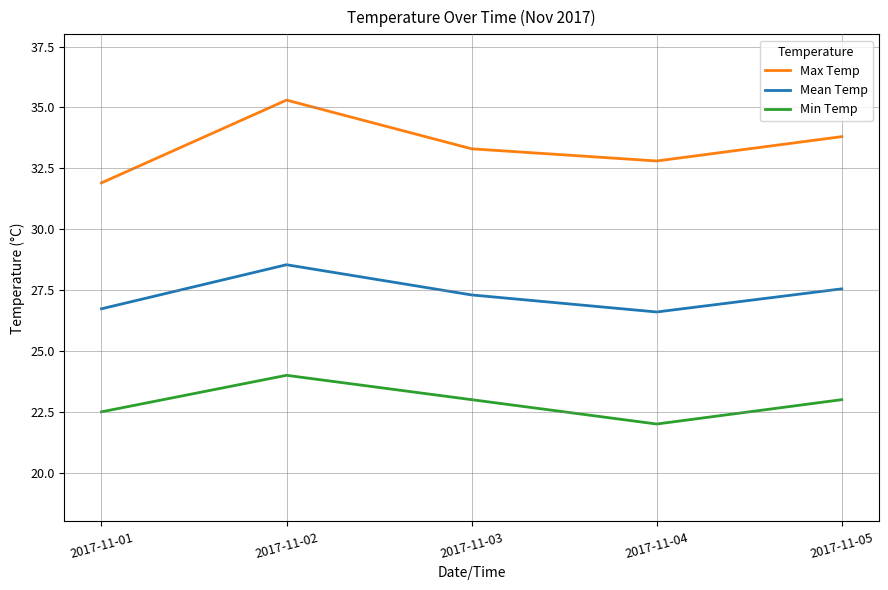

What are all the series names shown in the legend?

Max Temp, Mean Temp, Min Temp